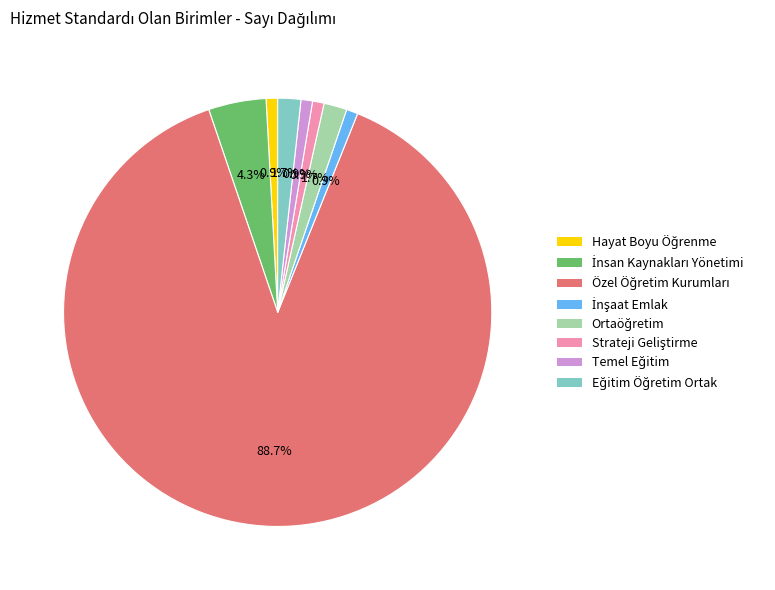

How many slices are in this pie chart?

8